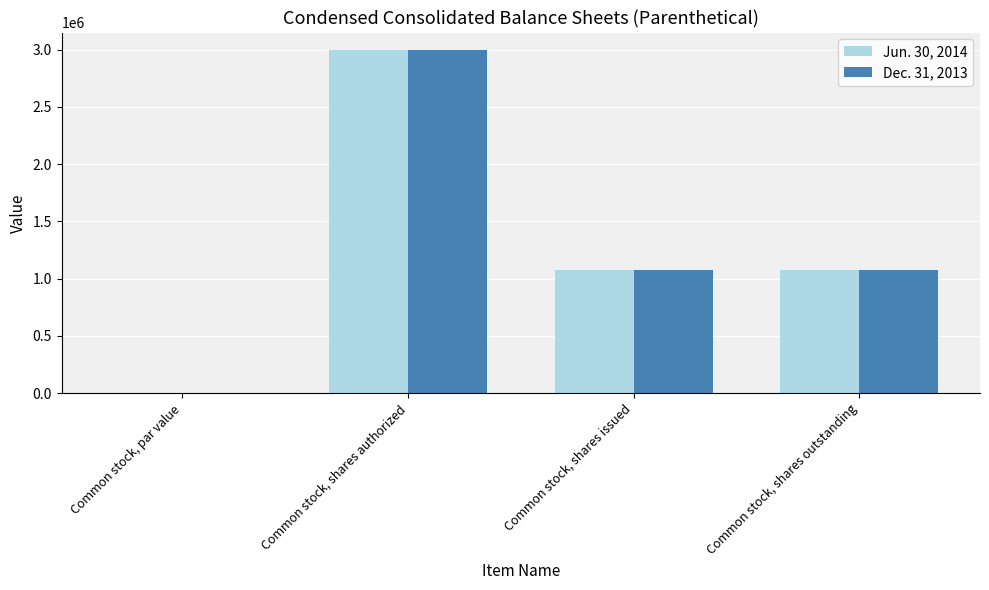

What is the sum of all Jun. 30, 2014 values?

5158352.0